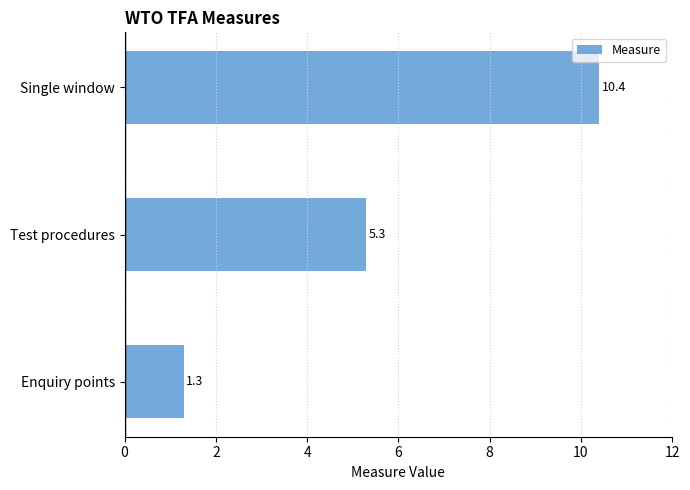

Is it true that the value at Single window is 2.8?

False